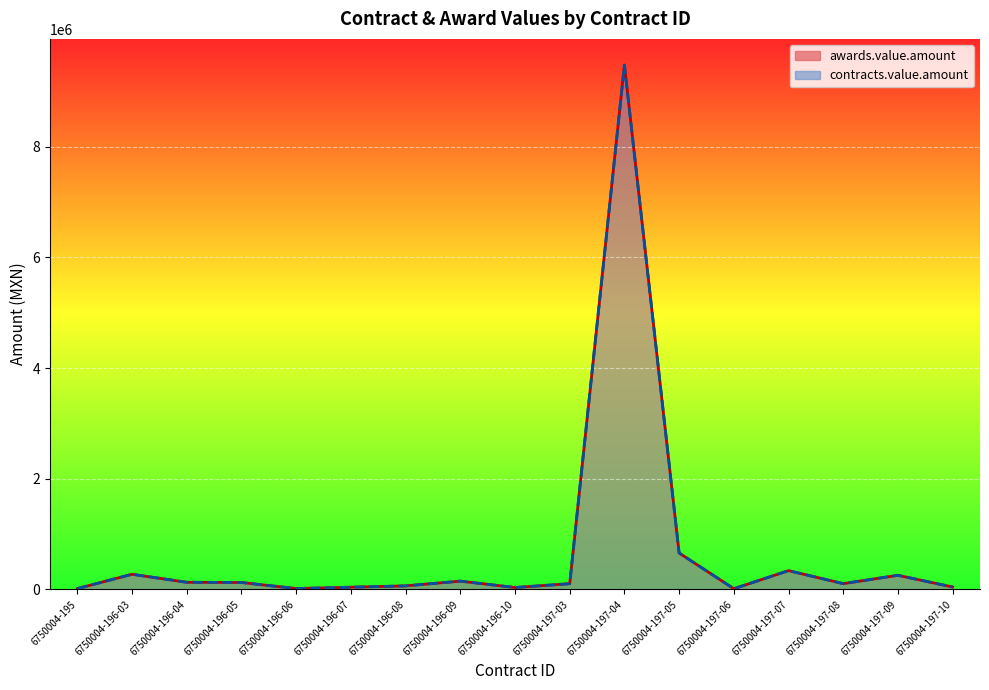

What is the total value across all series at 6750004-196-03?

549504.0